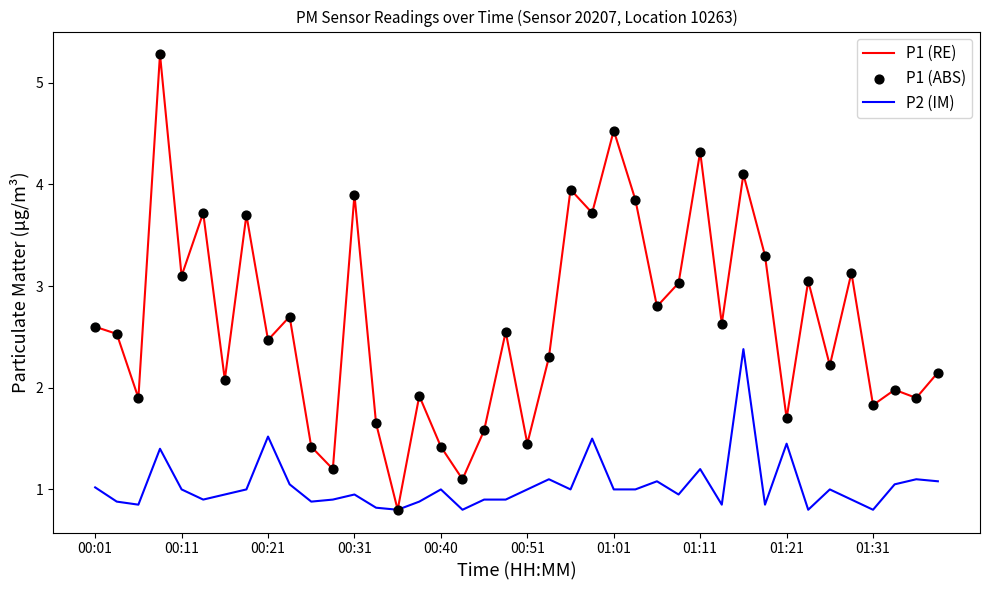

Which series has the largest range (max minus min)?

P1 (RE)